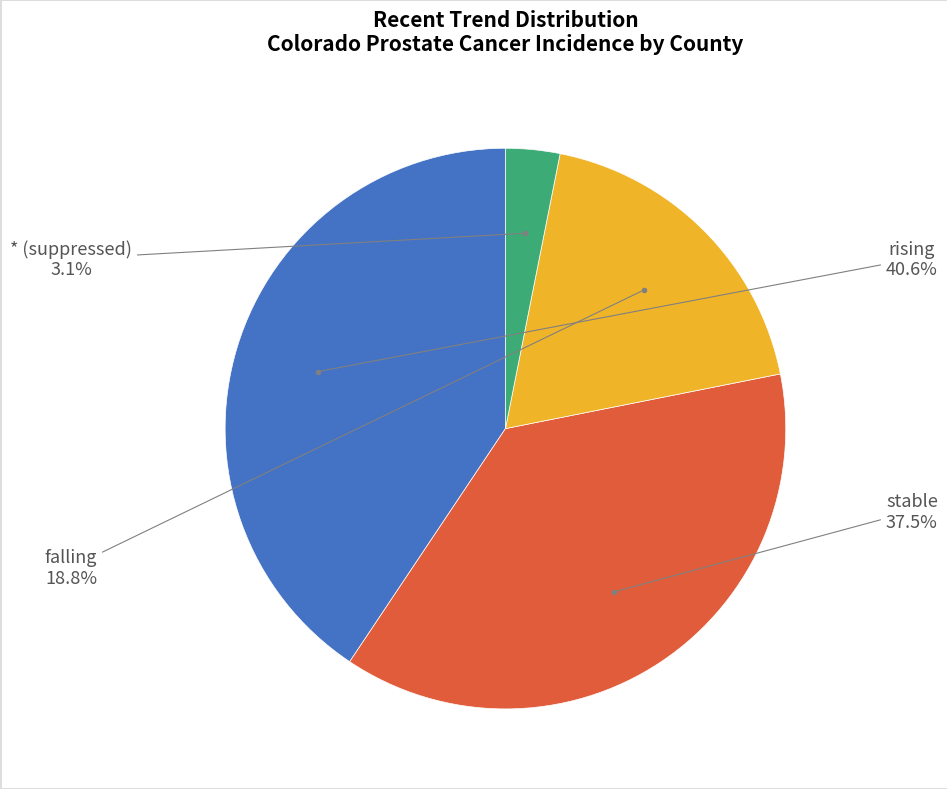

Is there any slice that represents more than half of the pie?

No